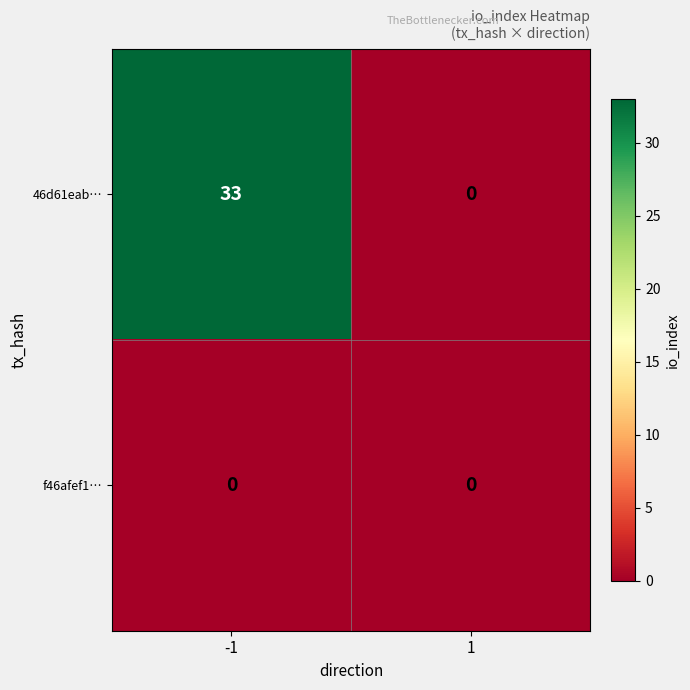

Reading left to right, transcribe all the data shown in this chart.

46d61eab…: 33	0
f46afef1…: 0	0